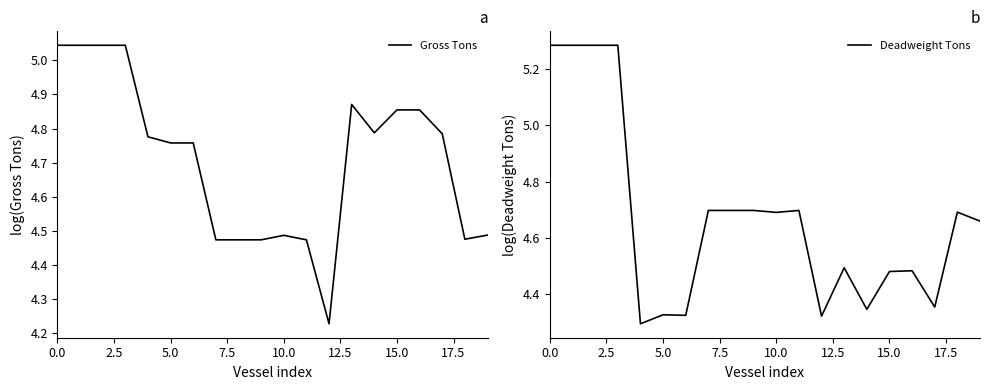

The value of Gross Tons at 18 is 7.8. True or false?

False